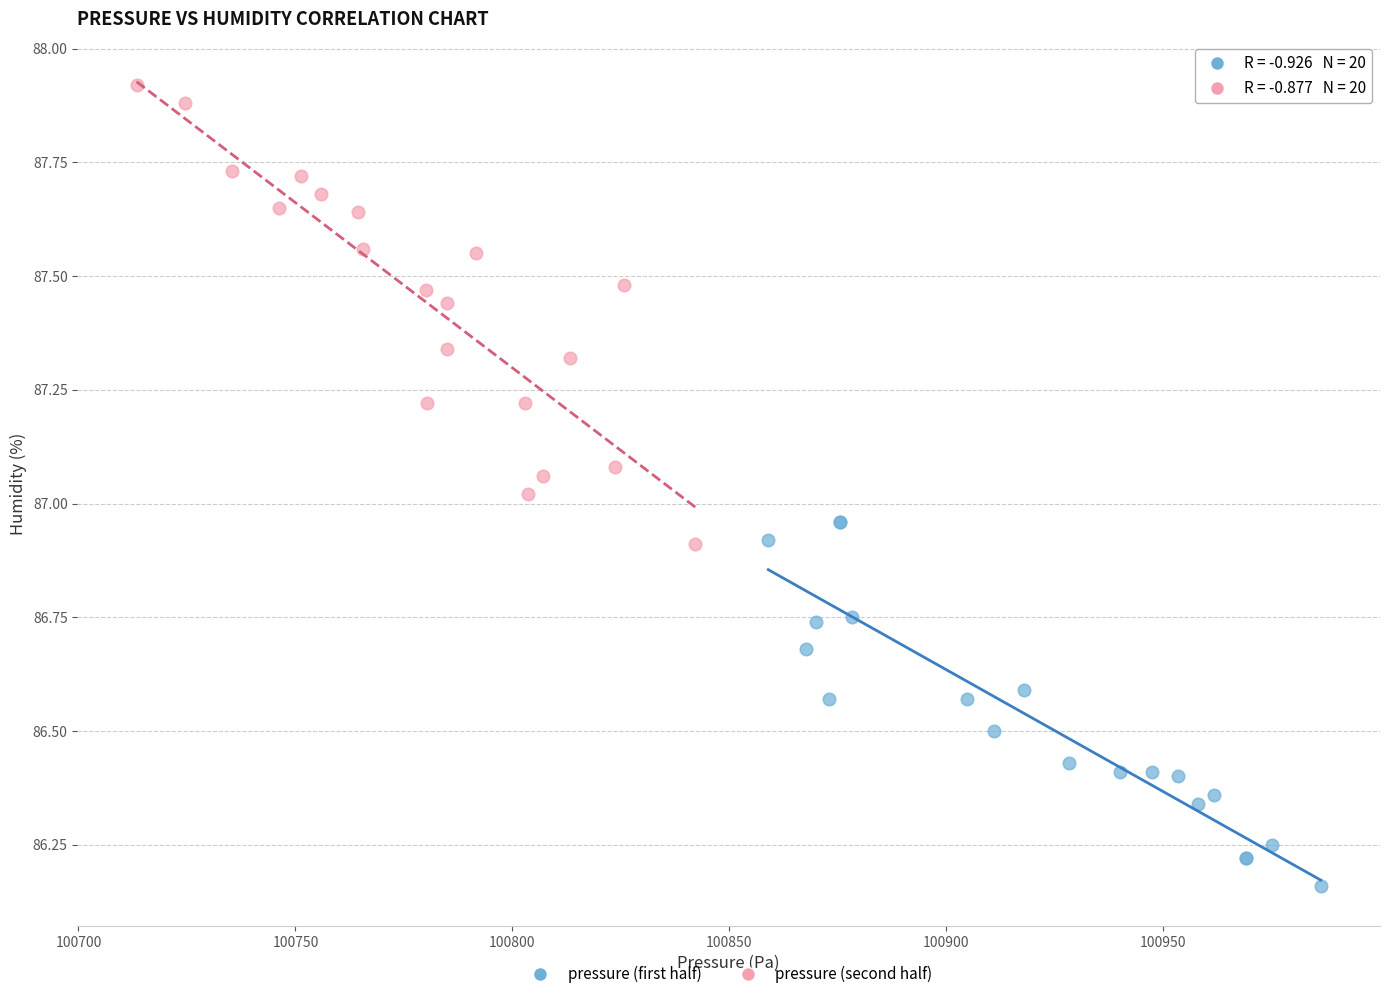

Which series has the largest Y range (max minus min)?

pressure (second half)